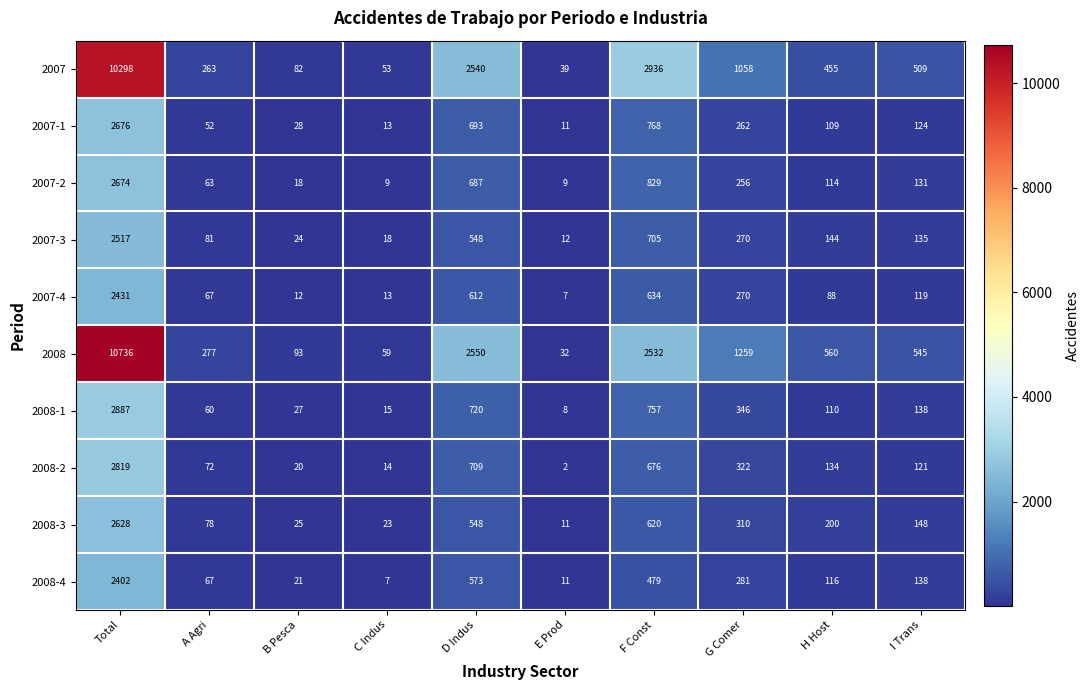

Count the number of data series in this chart.

10